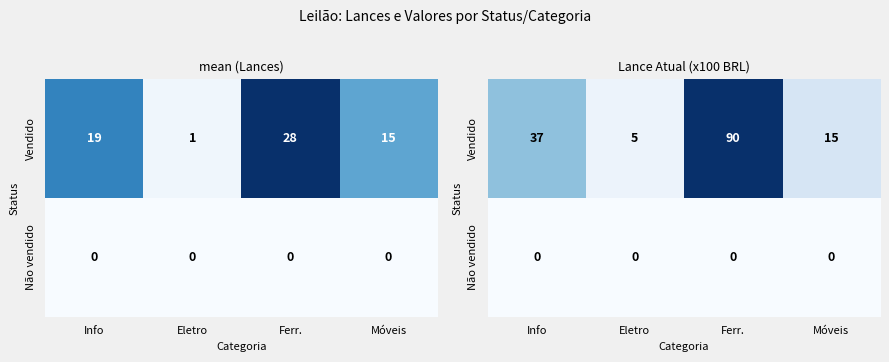

Is it true that Vendido equals 90 at Ferr.?

True